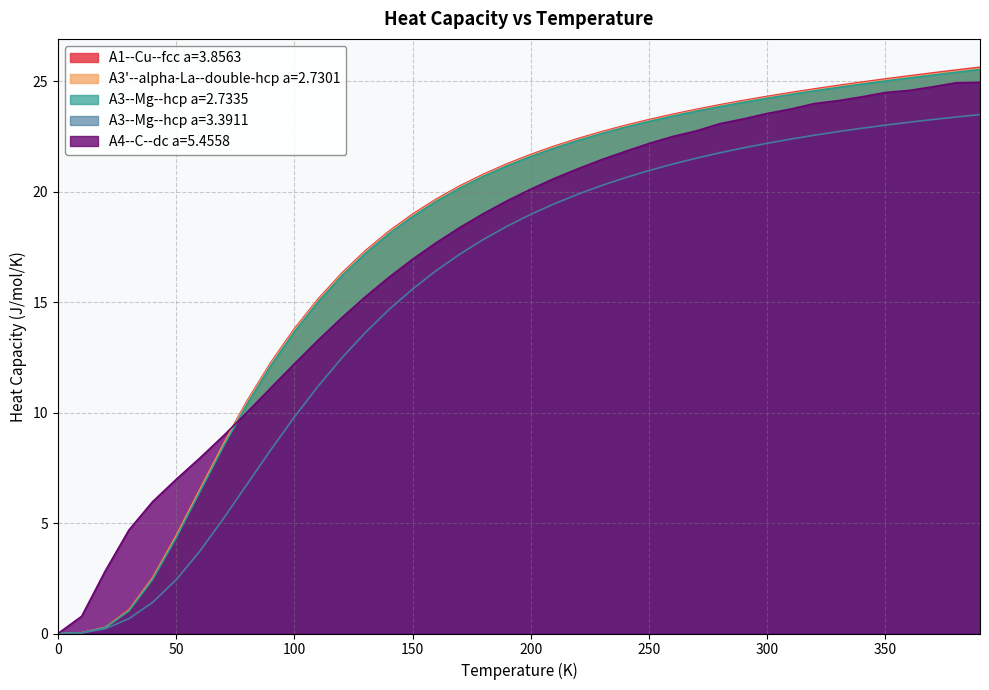

The A1--Cu--fcc a=3.8563 series shows 7.3 at 290.0. True or false?

False